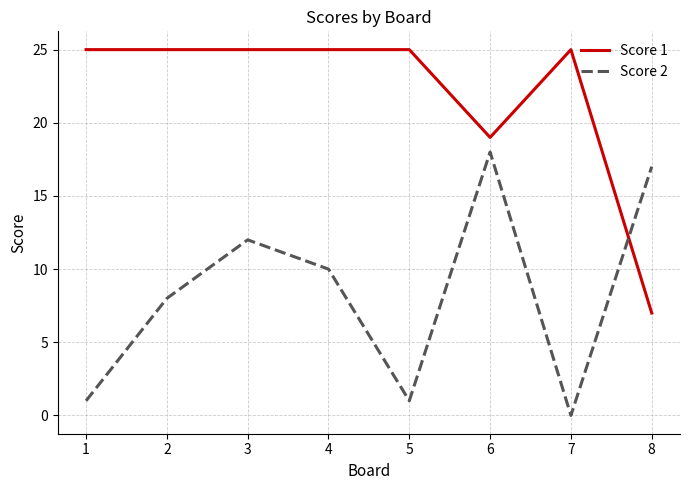

Where does the Score 2 series first go above 10?

3